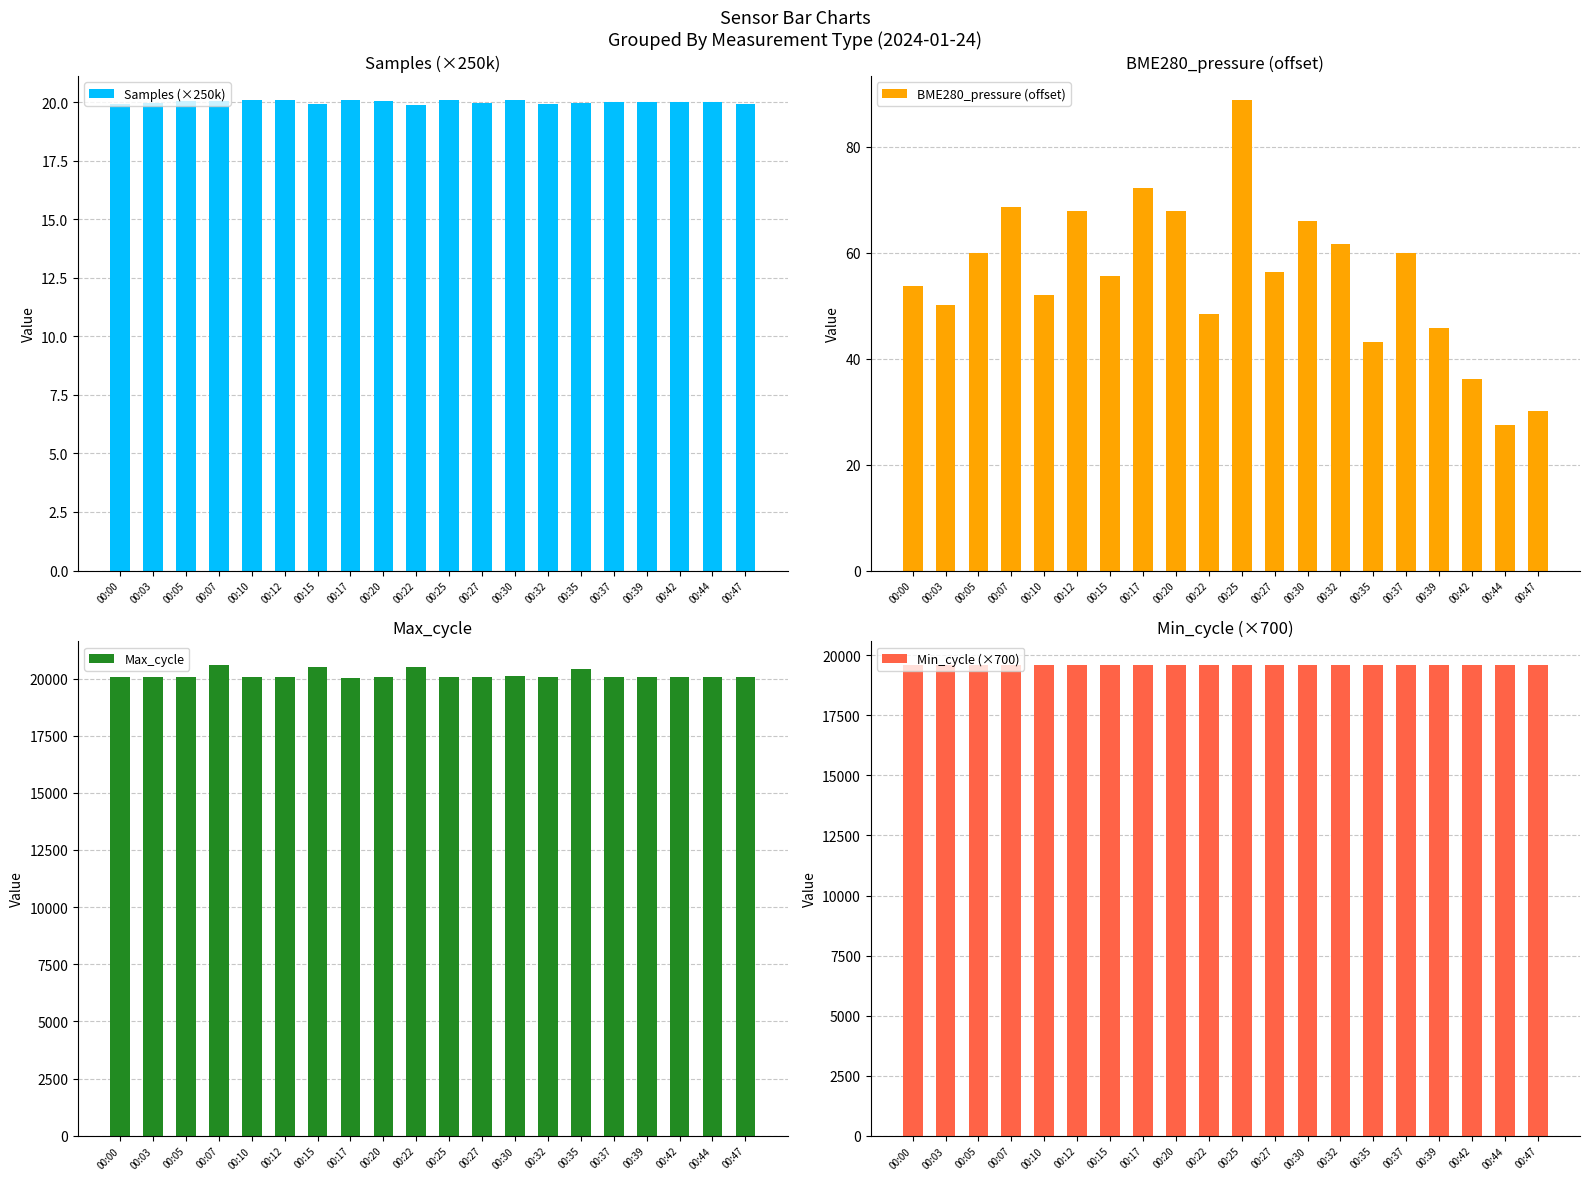

How many data points does each series have?

20